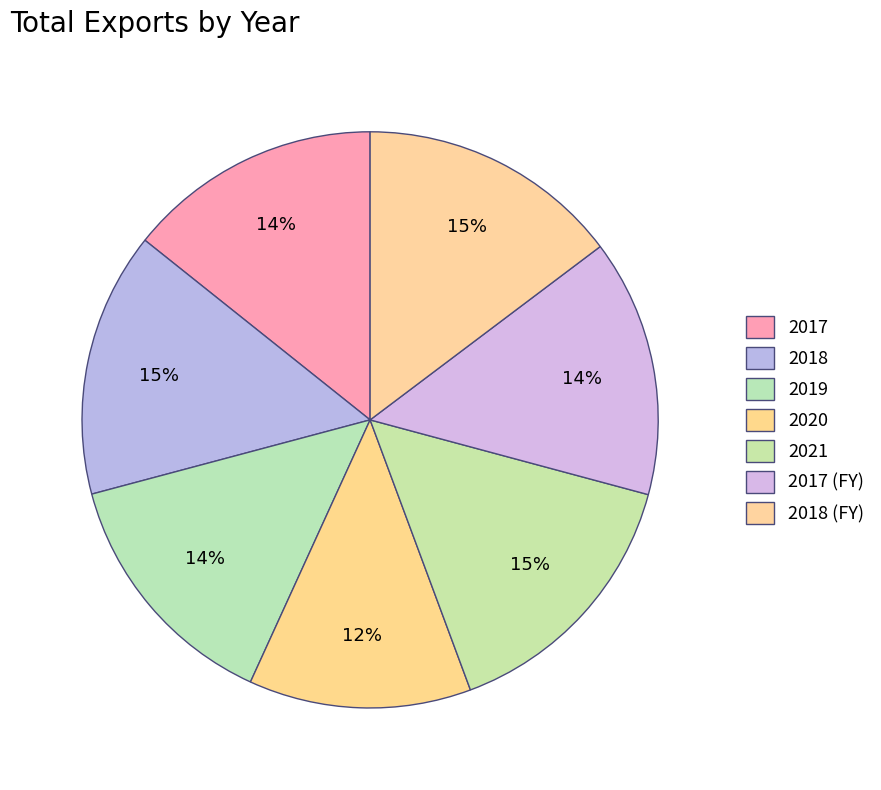

How many segments does this pie chart have?

7